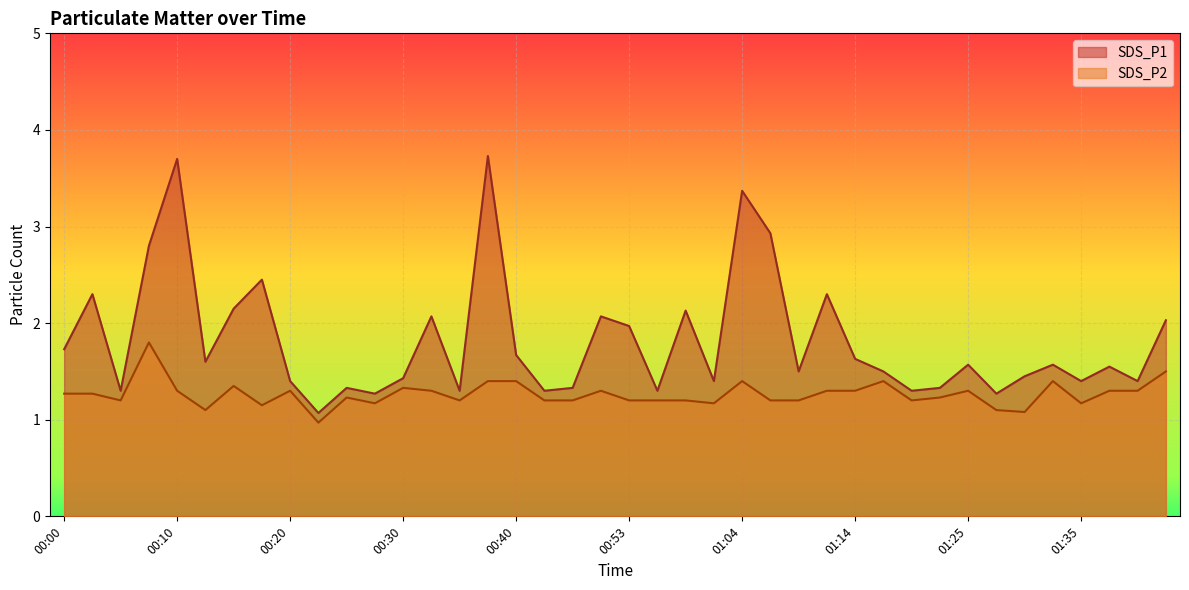

Between 00:15 and 01:33, which is larger?

00:15